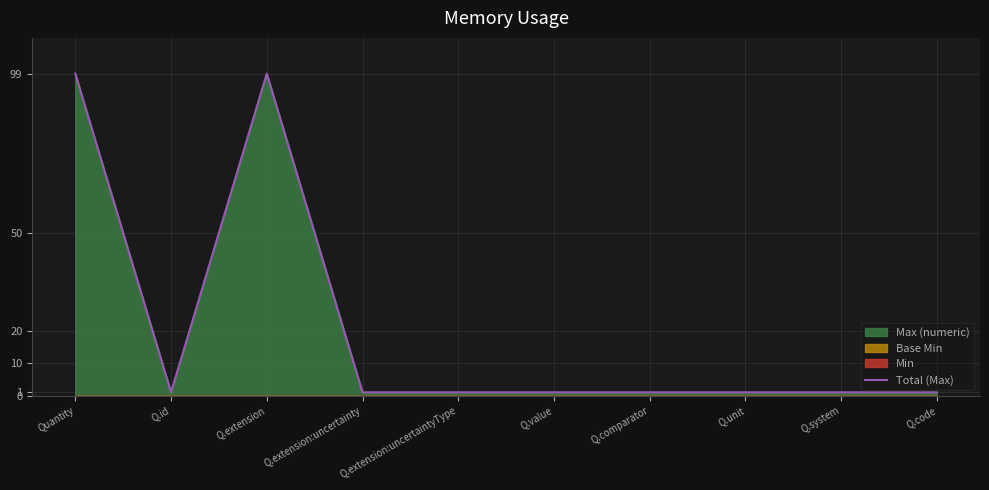

Which label corresponds to the smallest value in the chart?

Q.id